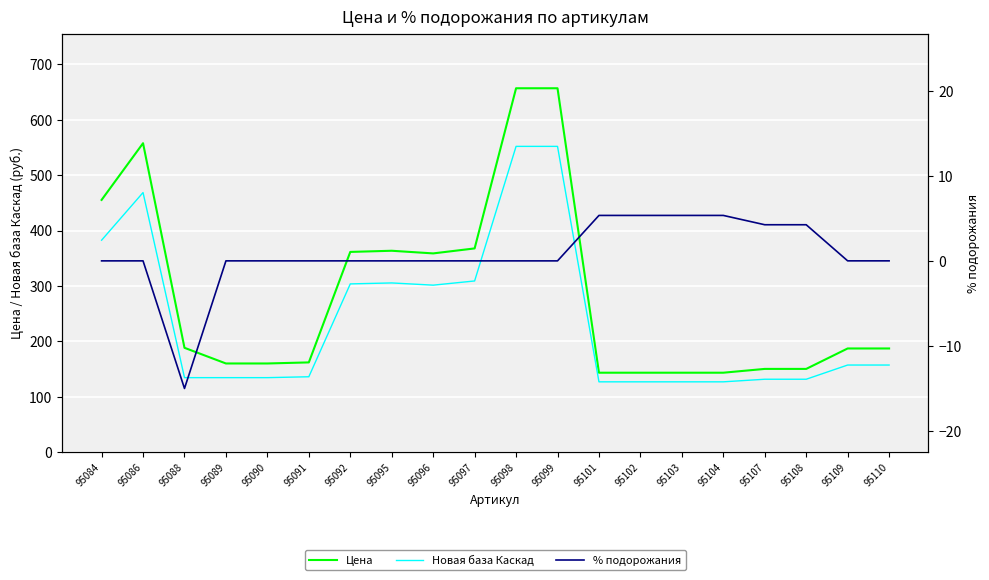

True or false: Новая база Каскад and % подорожания intersect in this chart.

False